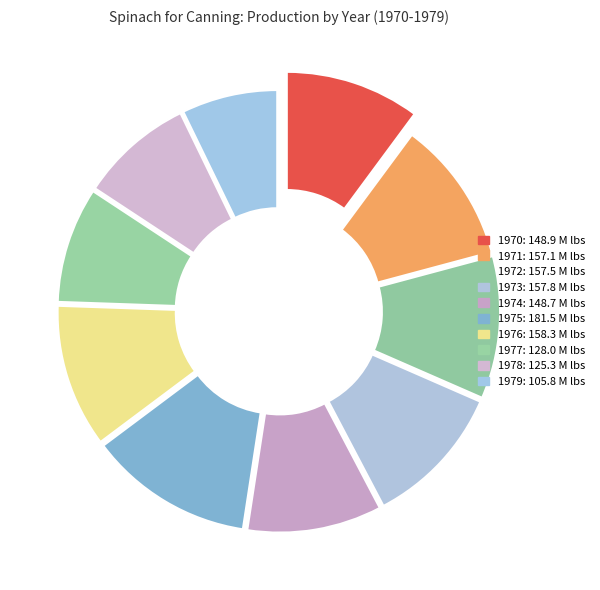

What percentage is the 1977 slice, to the nearest percent?

9%